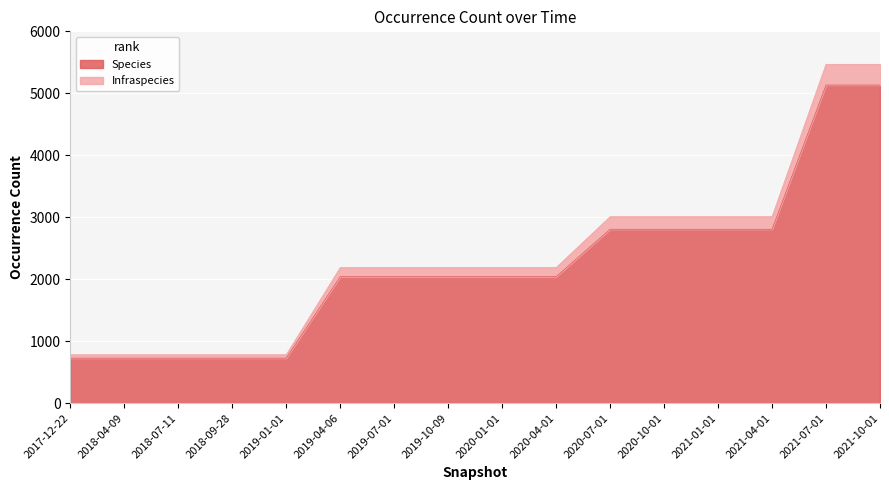

What is the sum of the Species values at 2021-10-01 and 2019-04-06?

7174